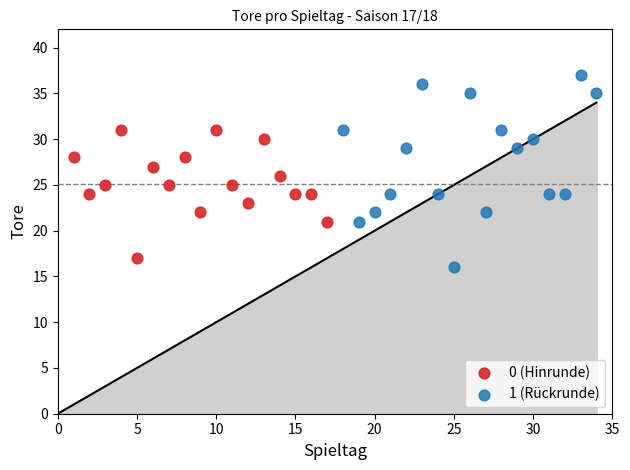

Which series contains the highest Y value?

1 (Rückrunde)